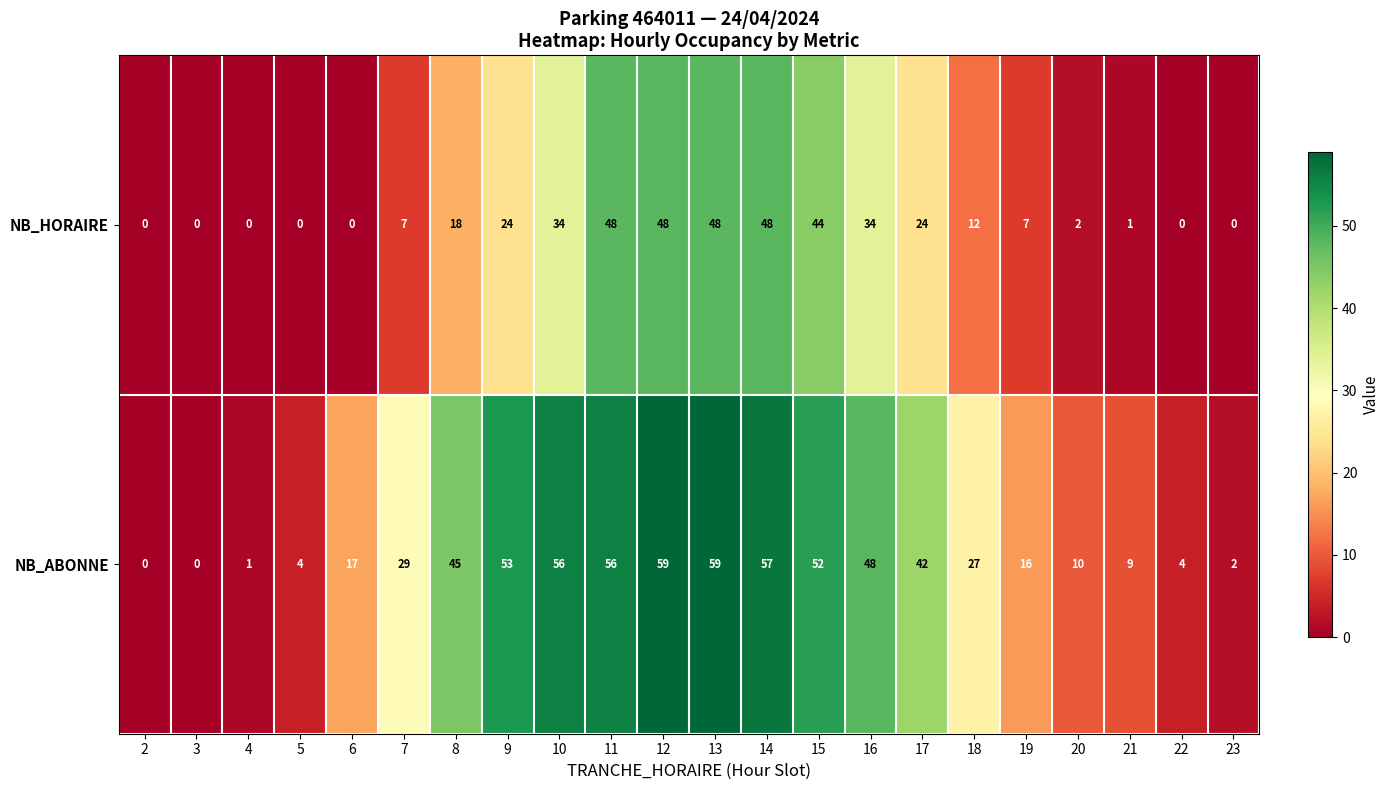

What is the spread (max minus min) of values at 22?

4